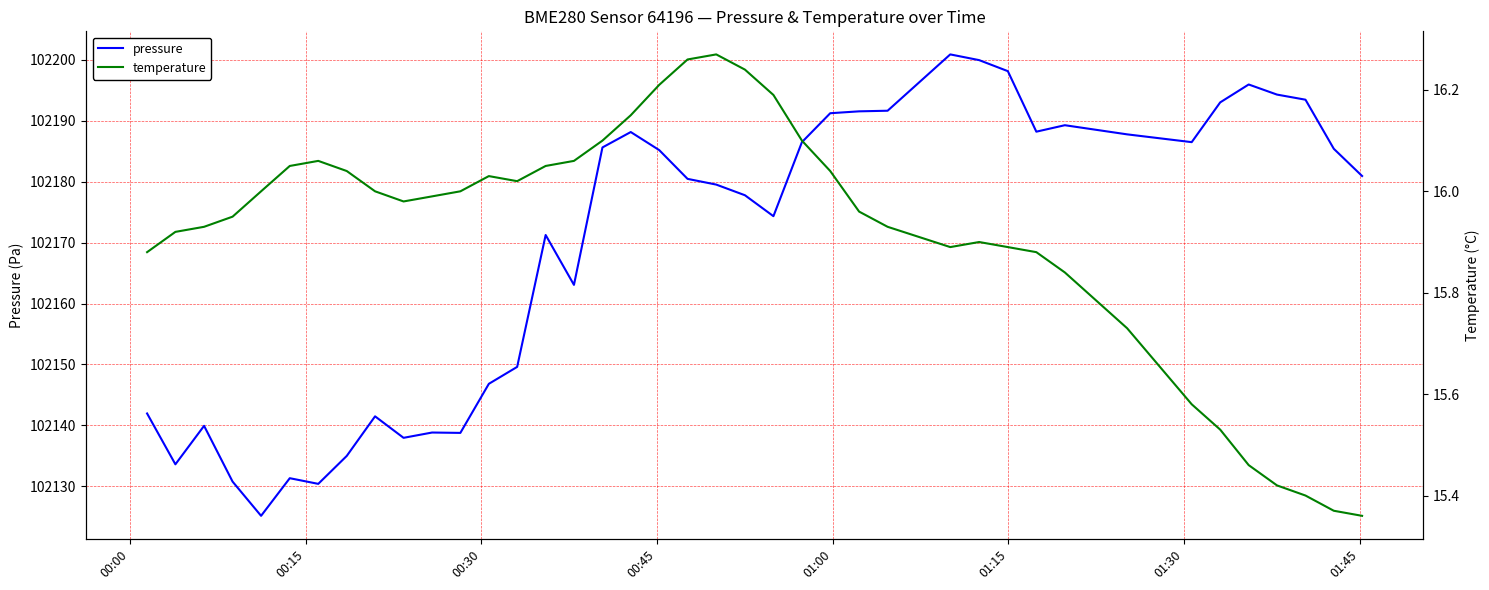

Is this an area chart (filled region under the line)?

No